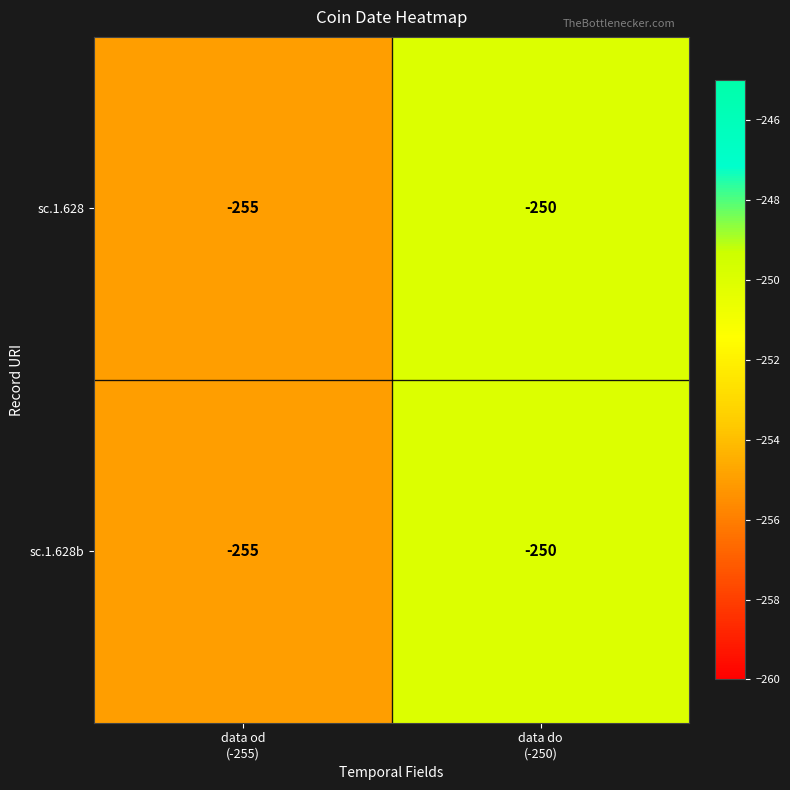

What is the sum of all sc.1.628 values?

-505